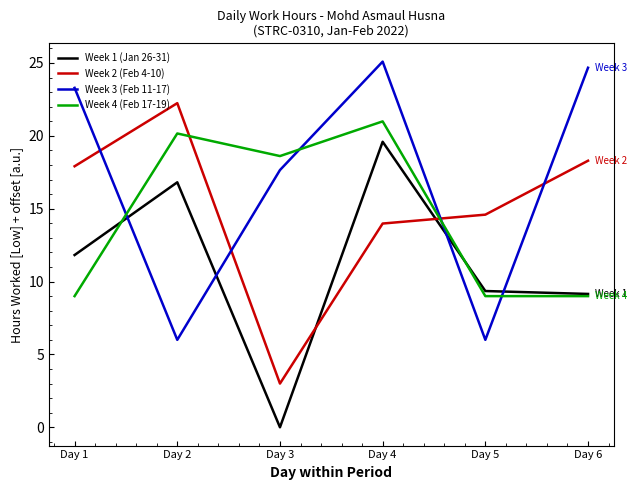

How many times do Week 4 (Feb 17-19) and Week 2 (Feb 4-10) cross each other?

2